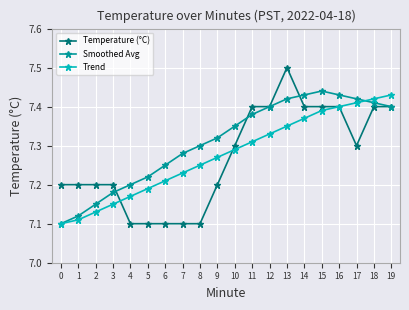

What is the maximum value shown in the chart?

7.5